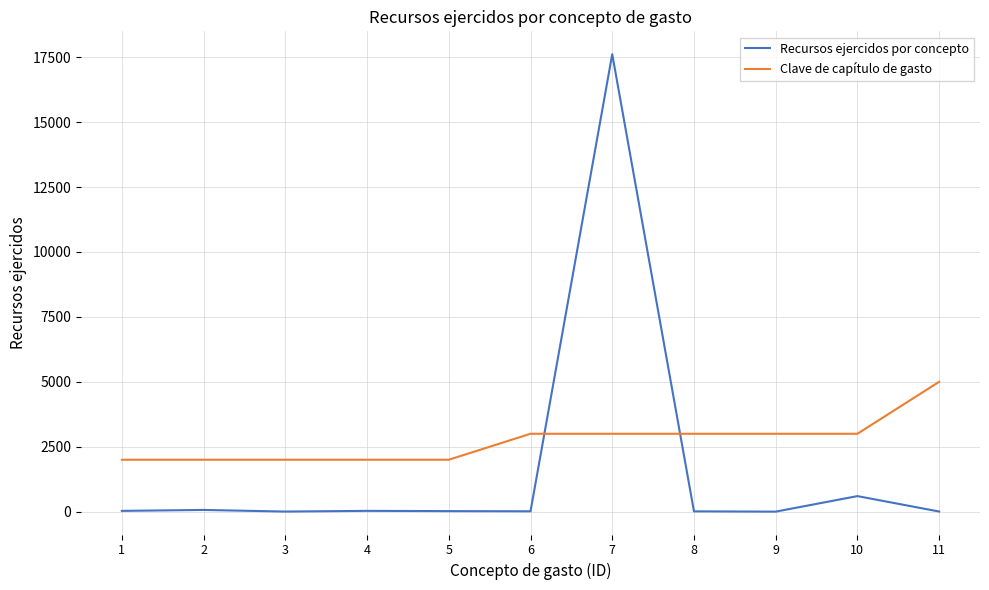

At which category is the sum across all series the highest?

7